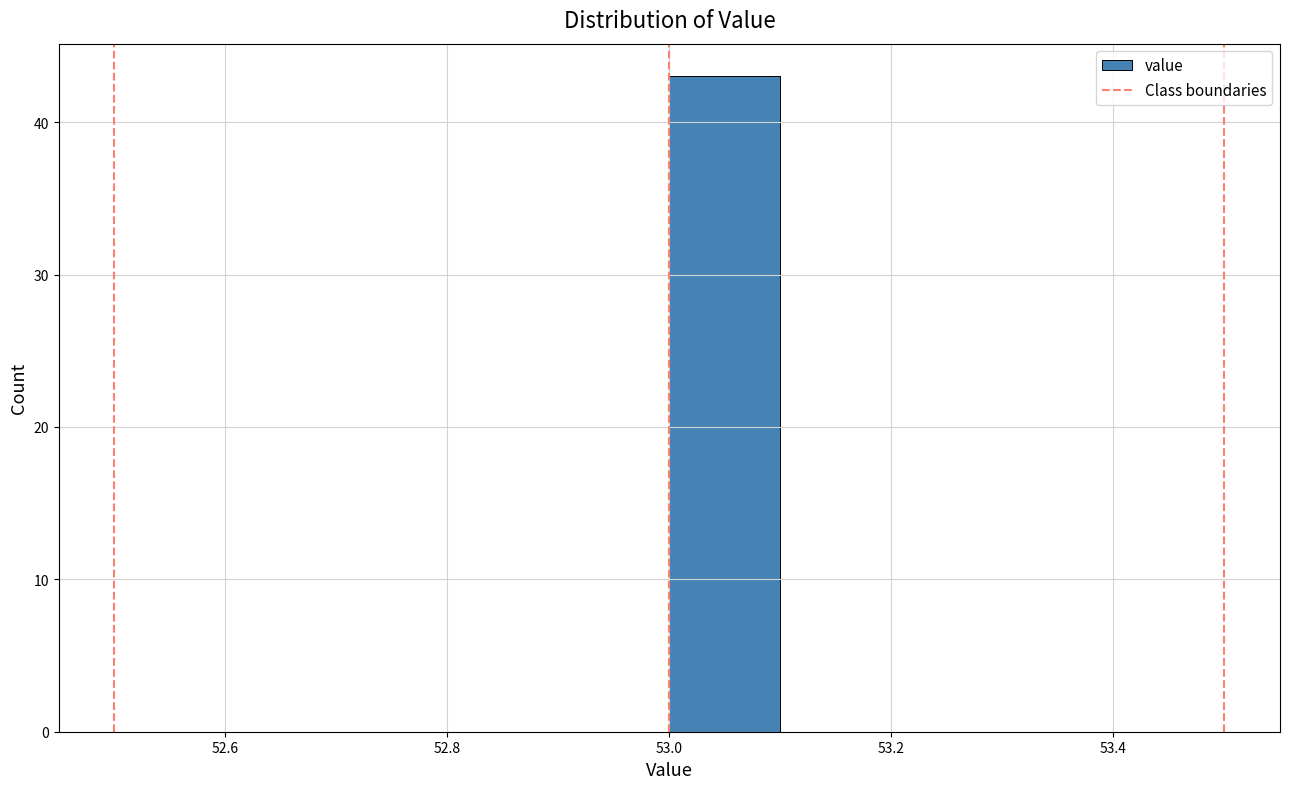

Over which range of the x-axis is the bar tallest?

53.0 to 53.1